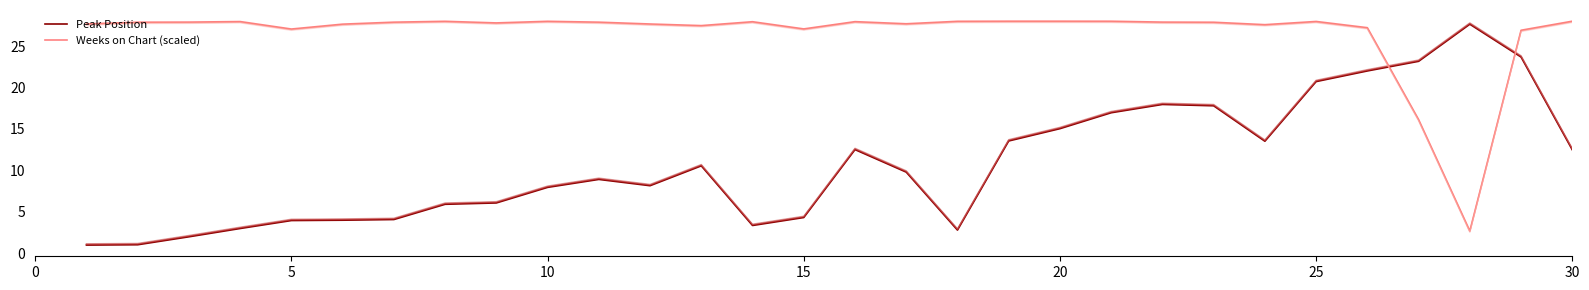

The Peak Position series shows 12.5 at 30. True or false?

True